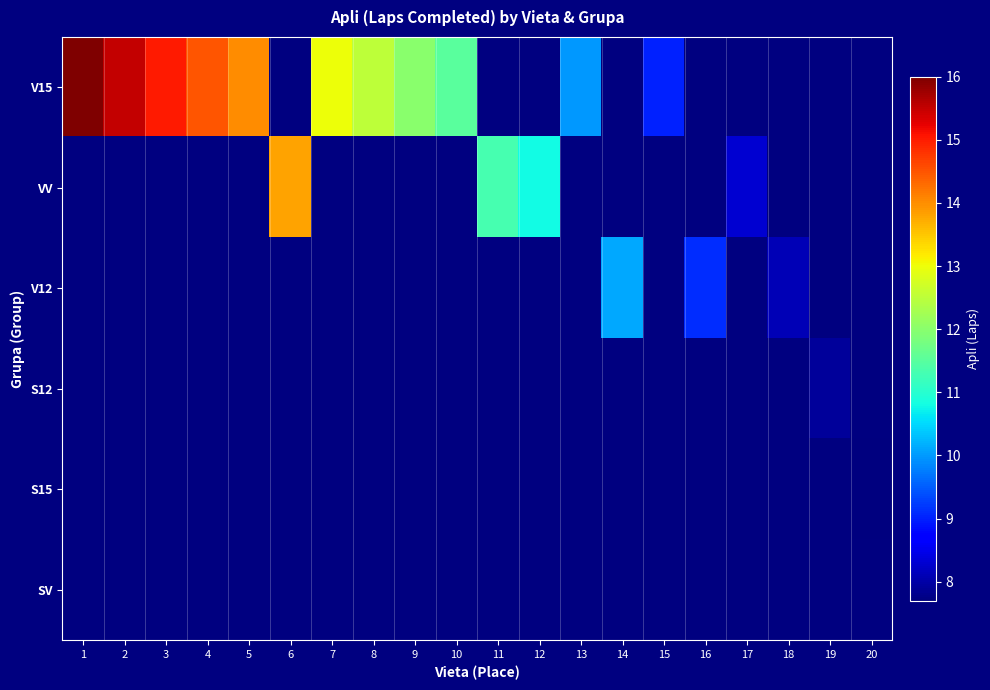

How many series are shown in this chart?

6